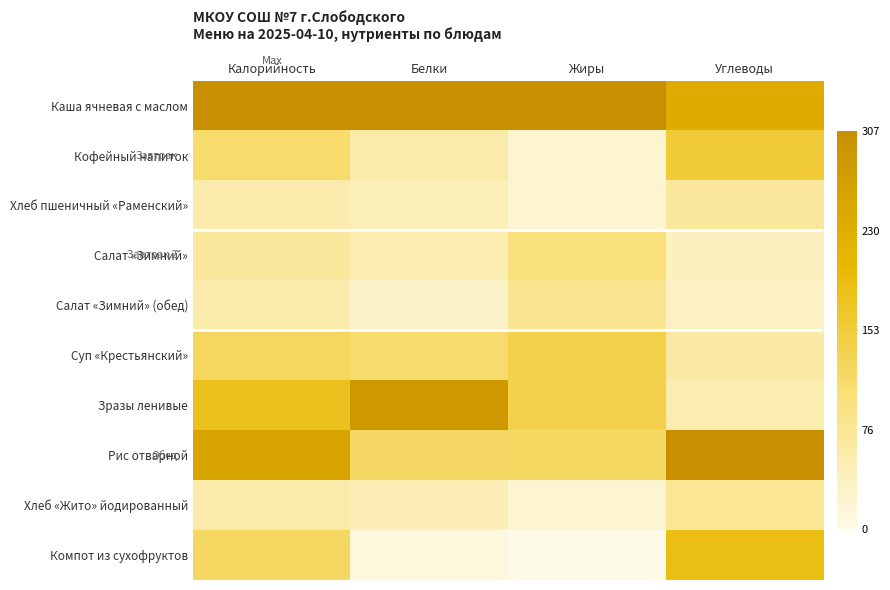

Between Углеводы and Белки, which is larger?

Белки